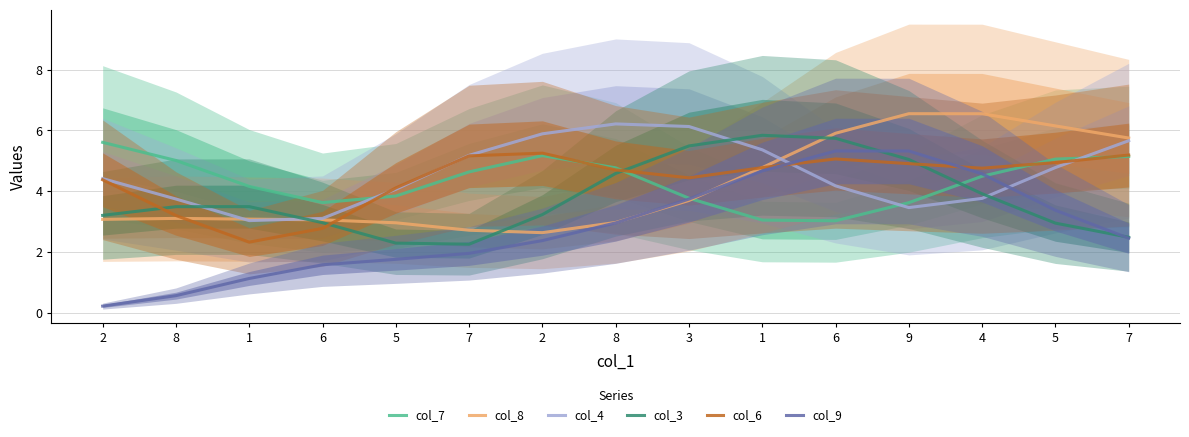

Between 7 and 8, which is larger?

8